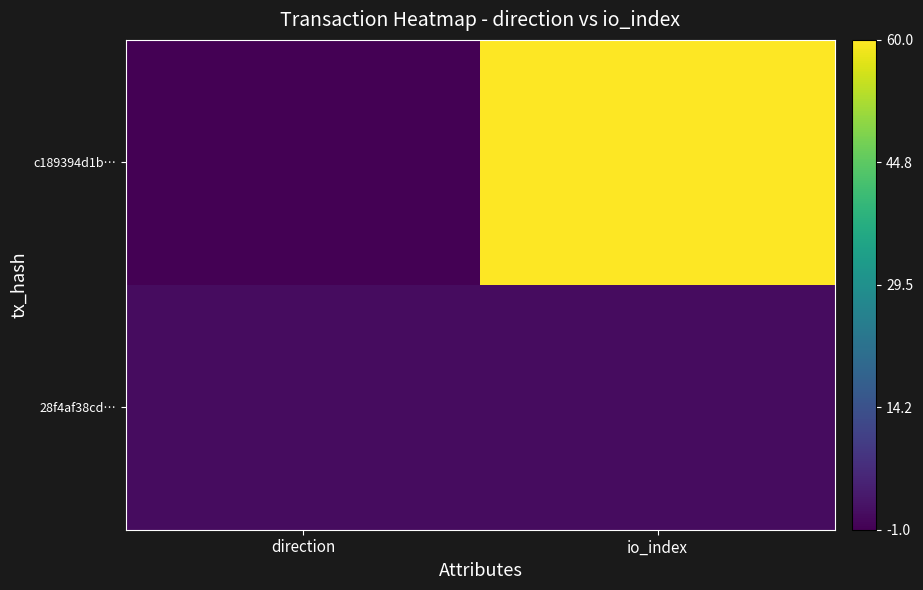

Reading left to right, transcribe all the data shown in this chart.

c189394d1b…: direction=-1	io_index=60
28f4af38cd…: direction=1	io_index=1